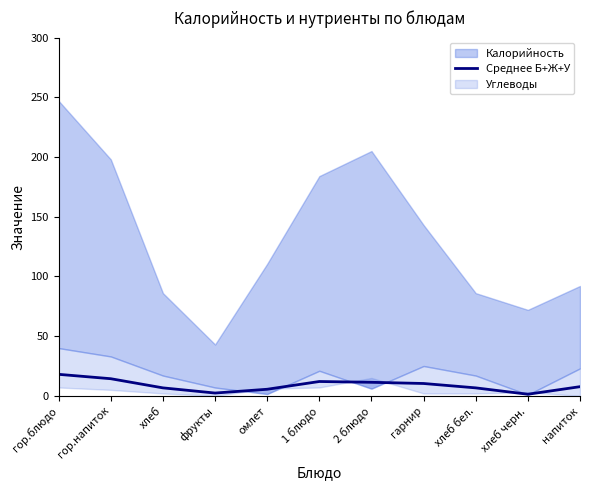

Reading right to left, transcribe all the data shown in this chart.

напиток=7.7	хлеб черн.=1.3	хлеб бел.=6.7	гарнир=10.3	2 блюдо=11.3	1 блюдо=12.0	омлет=5.5	фрукты=2.3	хлеб=6.7	гор.напиток=14.3	гор.блюдо=18.0